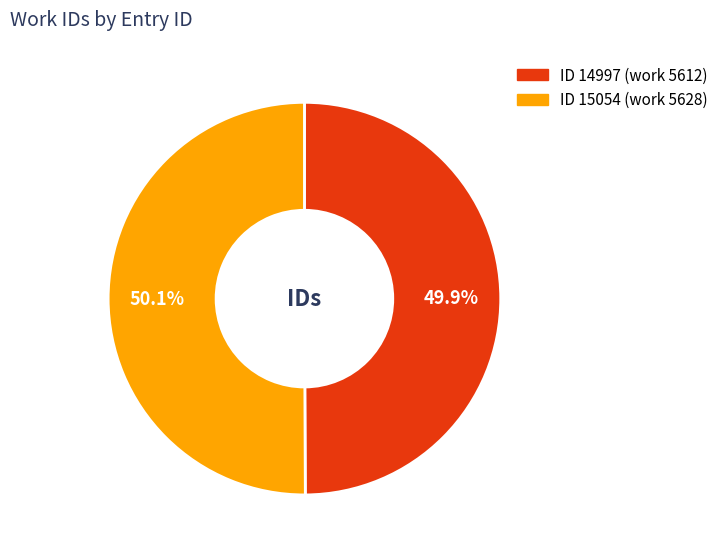

Is there any slice that represents more than half of the pie?

Yes